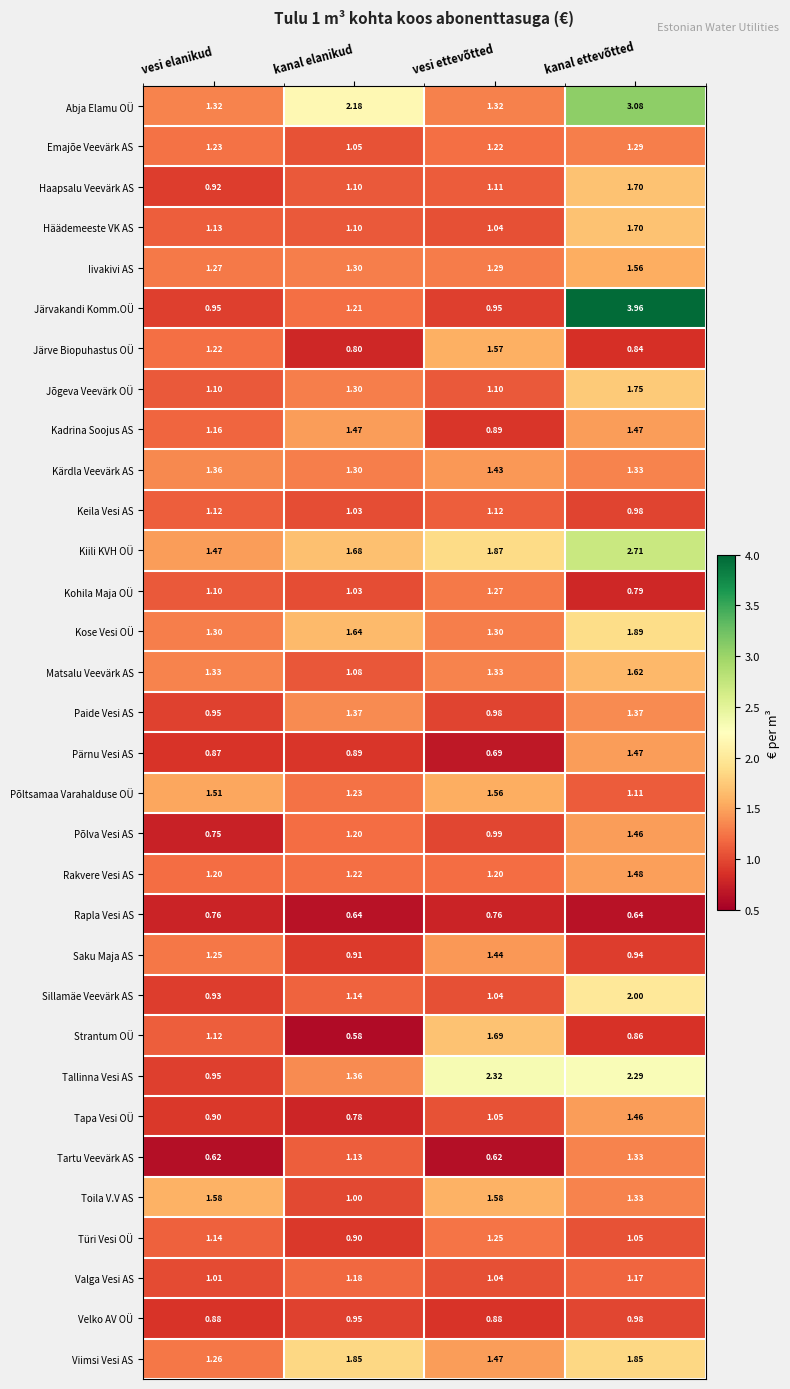

Is the value of Põltsamaa Varahalduse OÜ at kanal elanikud greater than the value of Kohila Maja OÜ at vesi elanikud?

Yes